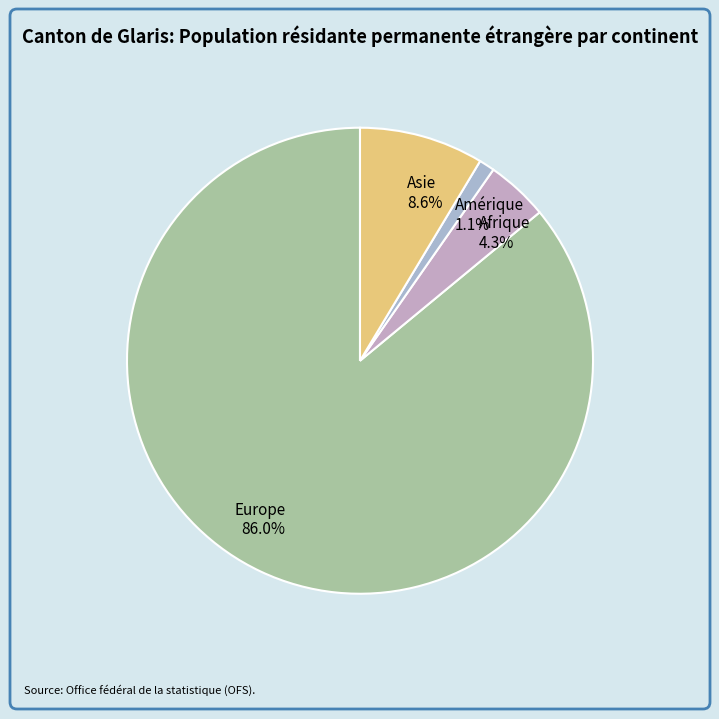

To the nearest percent, what percentage of the pie is Afrique?

4%